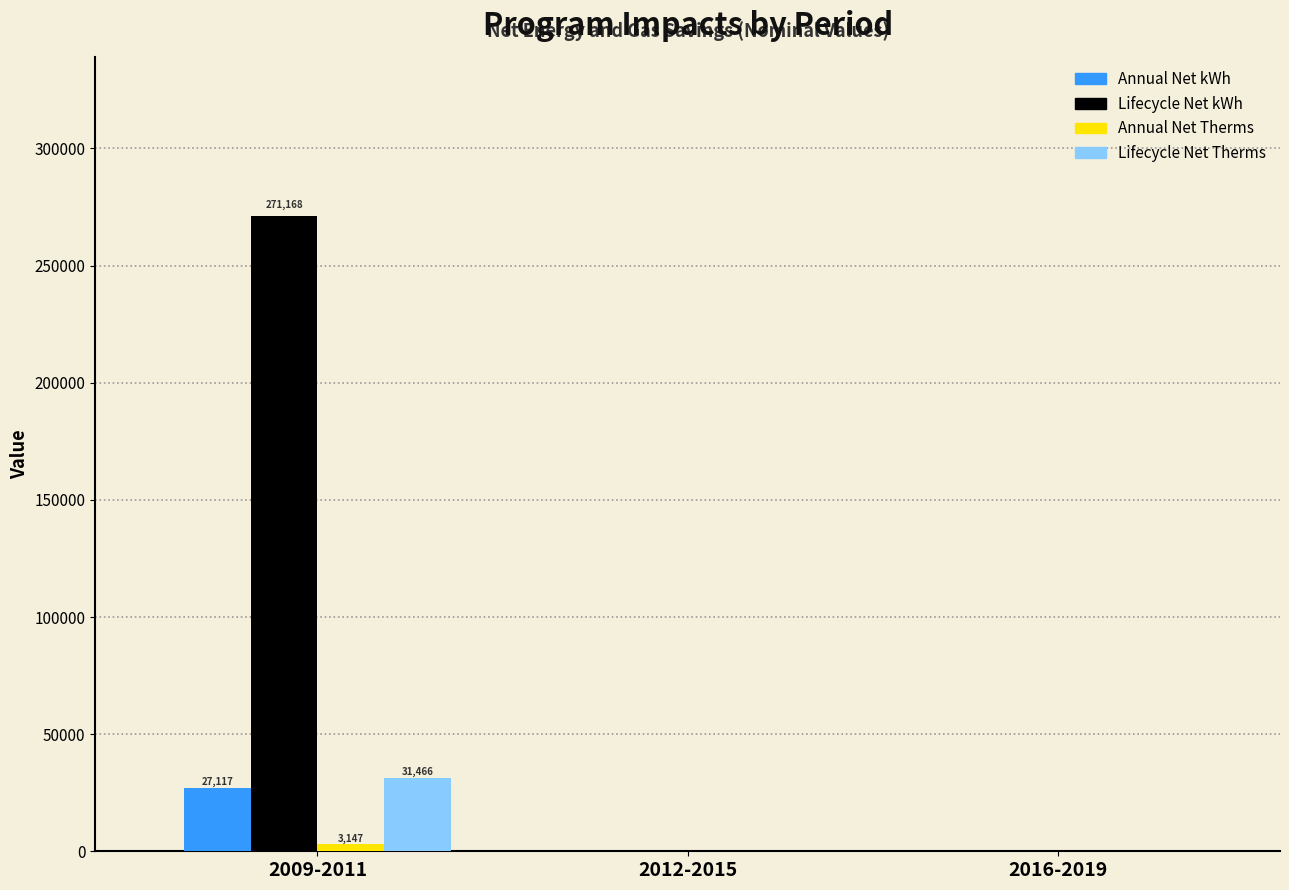

What is the greatest value displayed?

271167.6